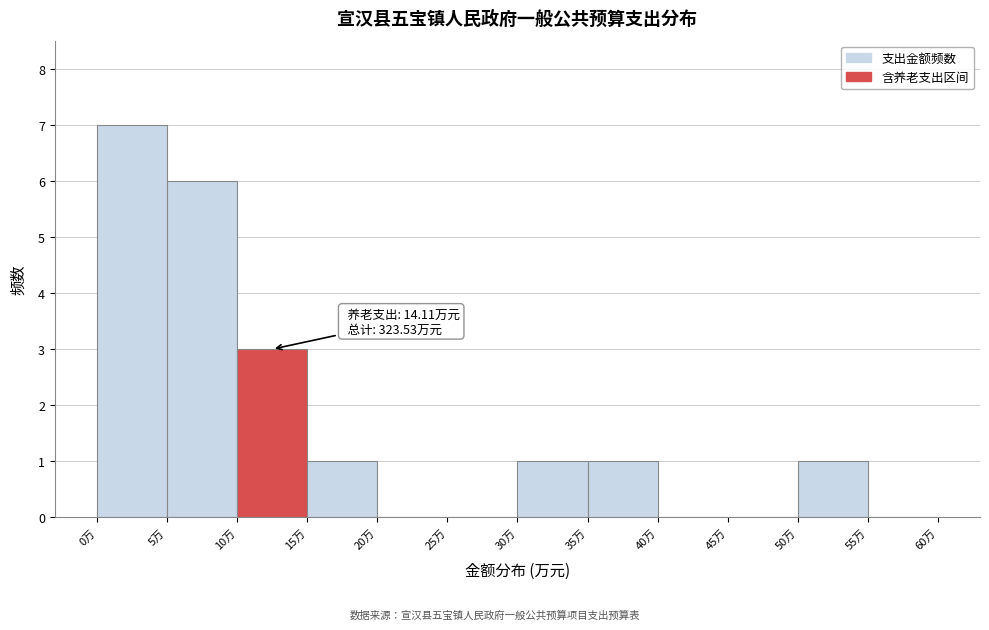

Which range on the x-axis has the tallest bar?

0 to 5